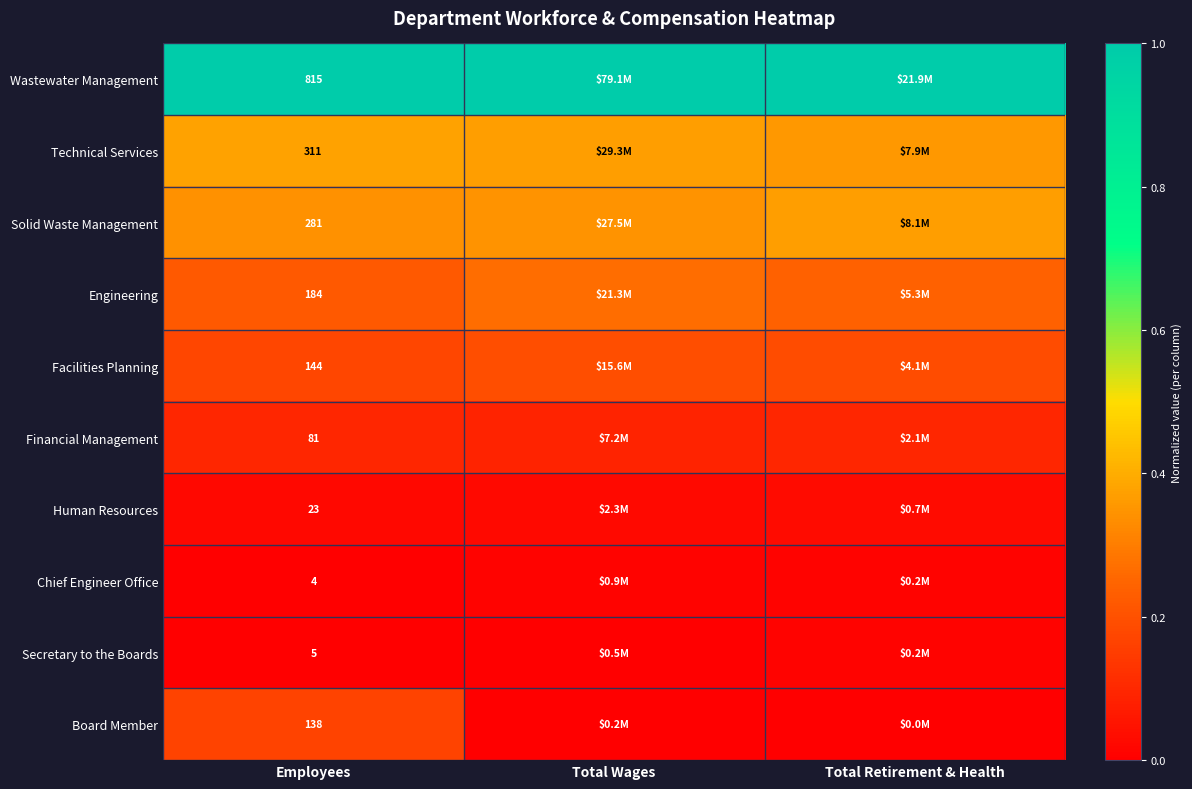

At which label is Financial Management closest to 0?

Total Wages